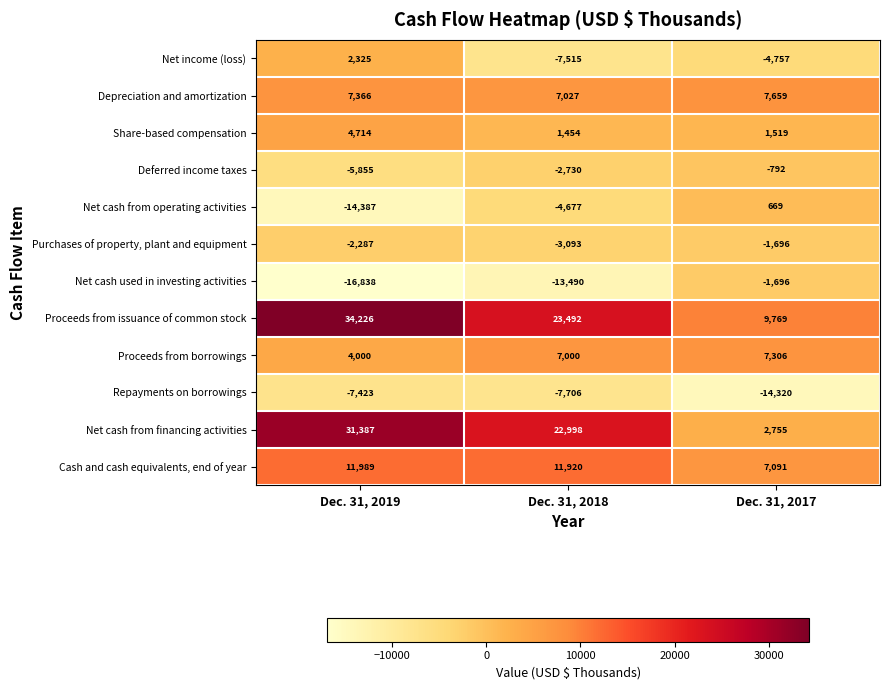

What is the minimum value for Net cash used in investing activities?

-16838